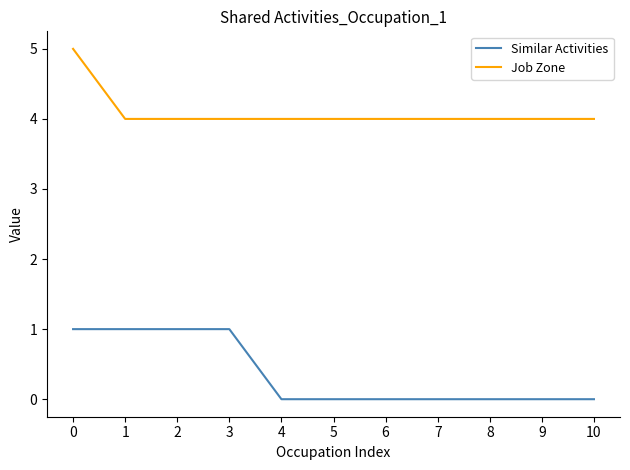

What is the lowest value of the Job Zone series?

4